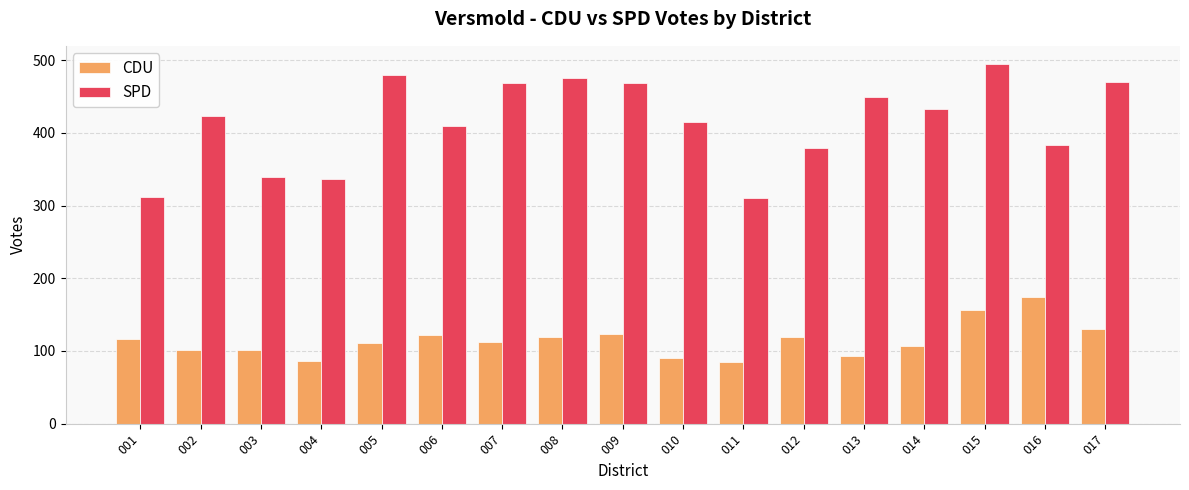

Which category has the highest value in the CDU series?

016